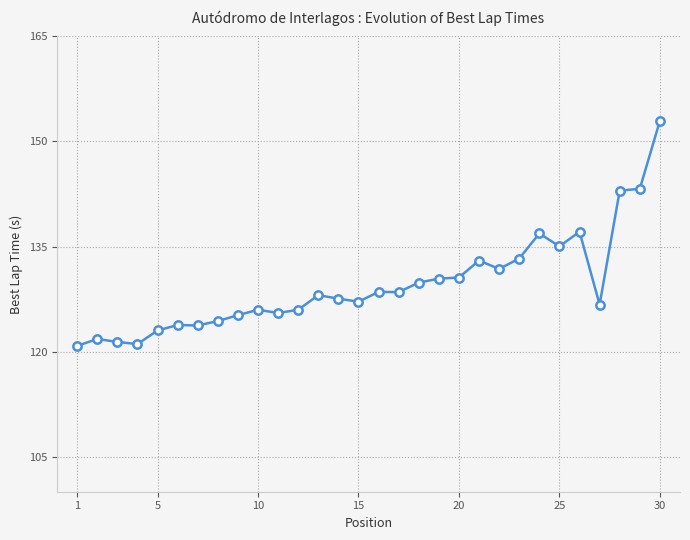

What is the difference between the second highest and second lowest values?

22.2